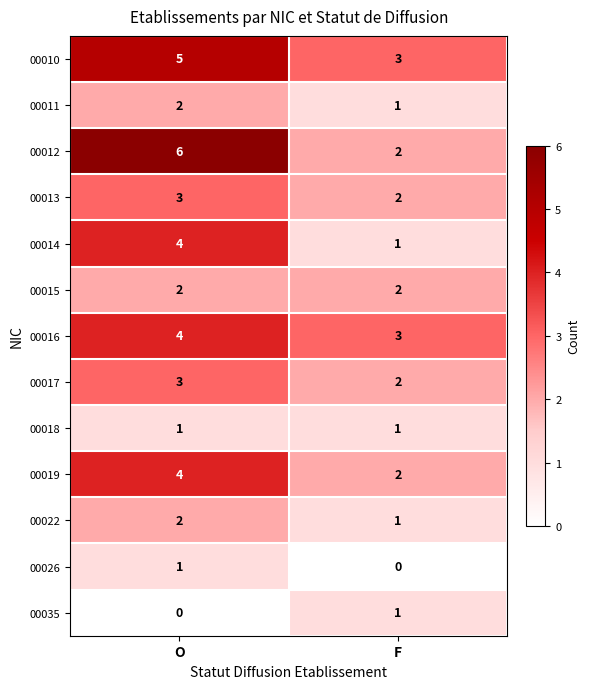

Reading left to right, what are all the values shown in this chart?

00010: O=5	F=3
00011: O=2	F=1
00012: O=6	F=2
00013: O=3	F=2
00014: O=4	F=1
00015: O=2	F=2
00016: O=4	F=3
00017: O=3	F=2
00018: O=1	F=1
00019: O=4	F=2
00022: O=2	F=1
00026: O=1	F=0
00035: O=0	F=1